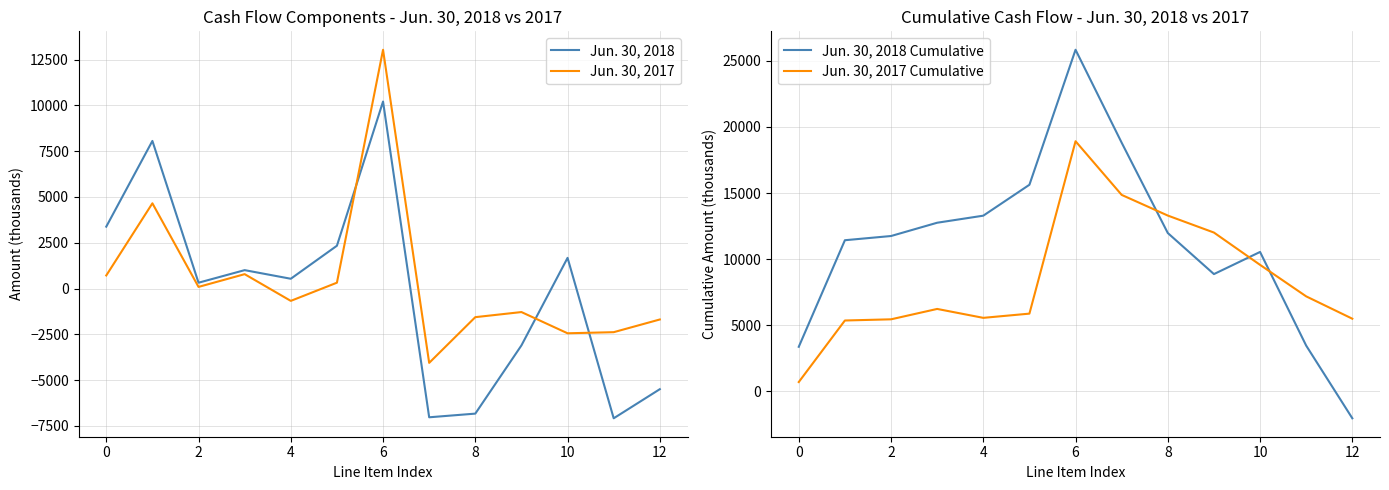

The value of Jun. 30, 2017 at 8 is -1562. True or false?

True